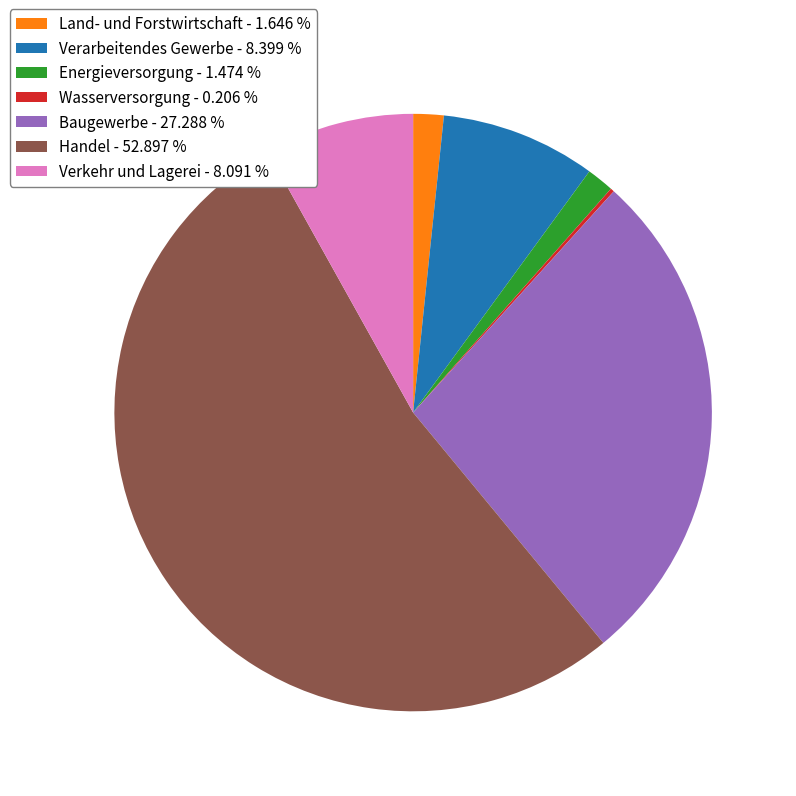

Which category has the biggest portion of the pie?

Handel